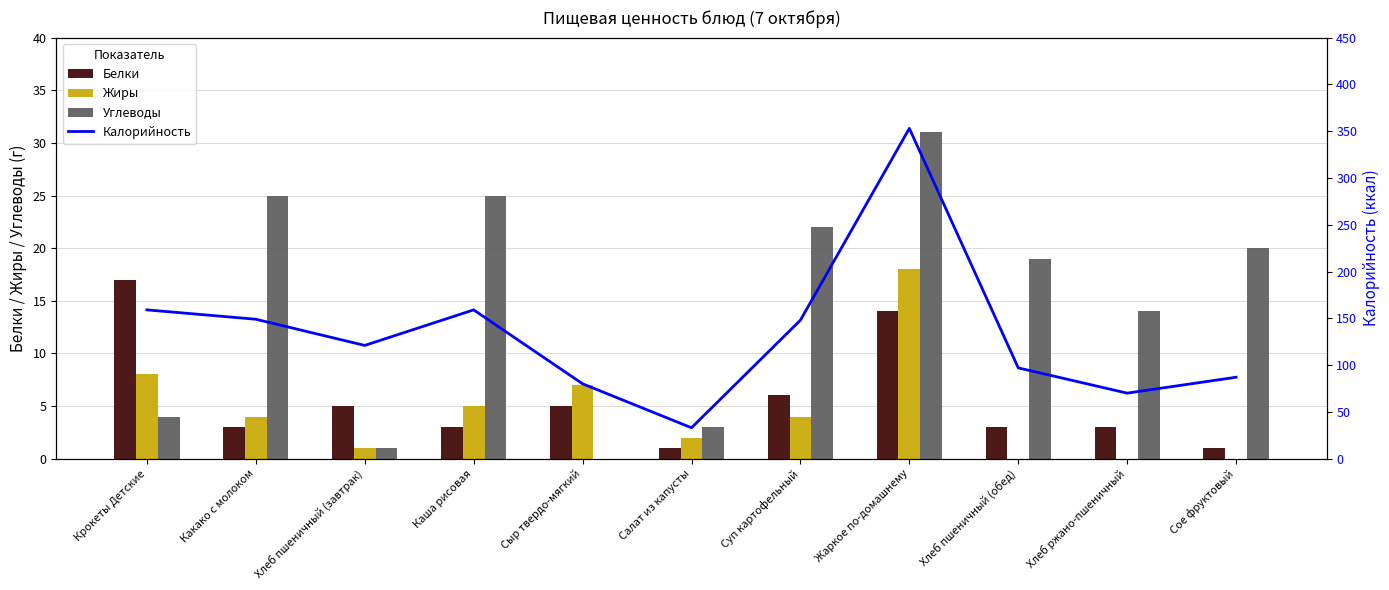

How many values in the Калорийность series are below 121?

5